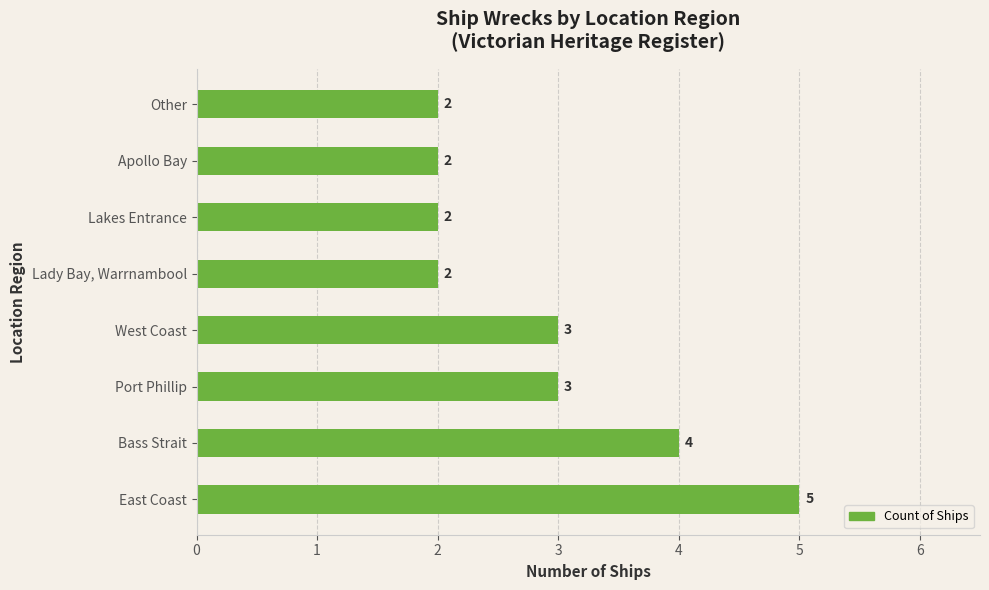

What is the sum of all values?

23